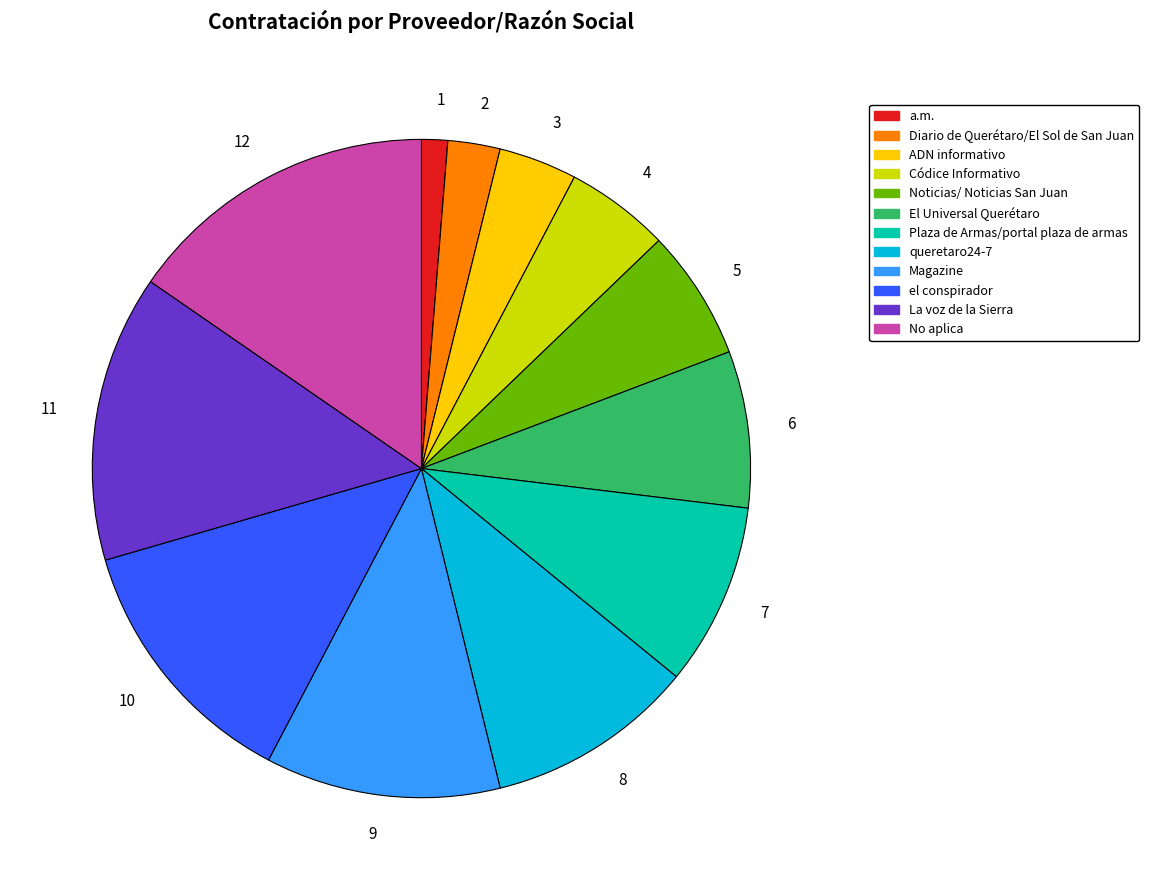

Is it true that La voz de la Sierra is 14% of the pie?

True